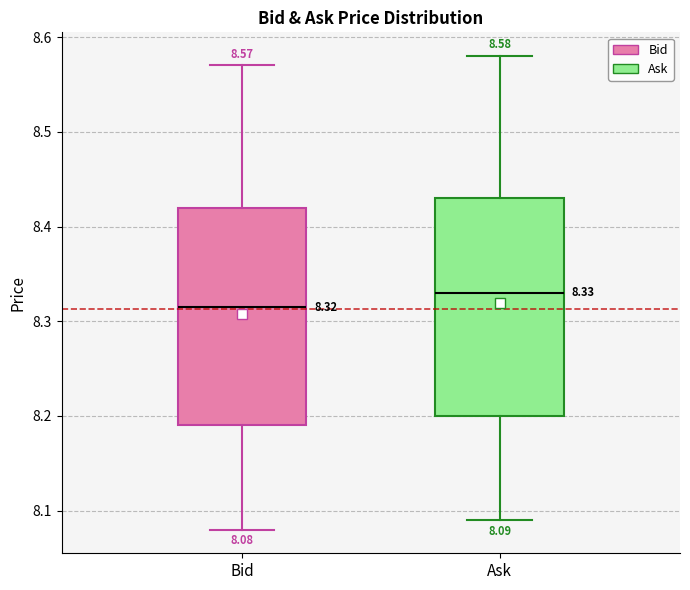

Which box's median line is the highest?

Ask